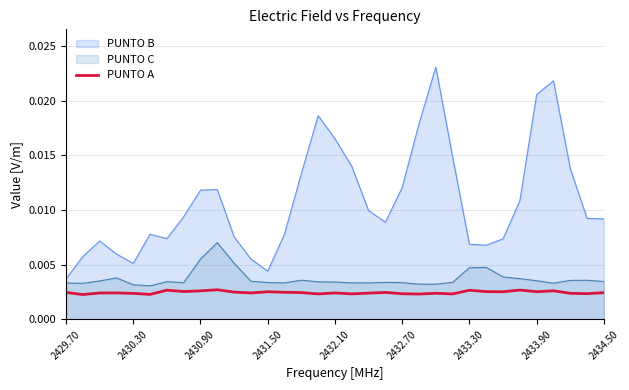

How many categories are shown in the chart?

33